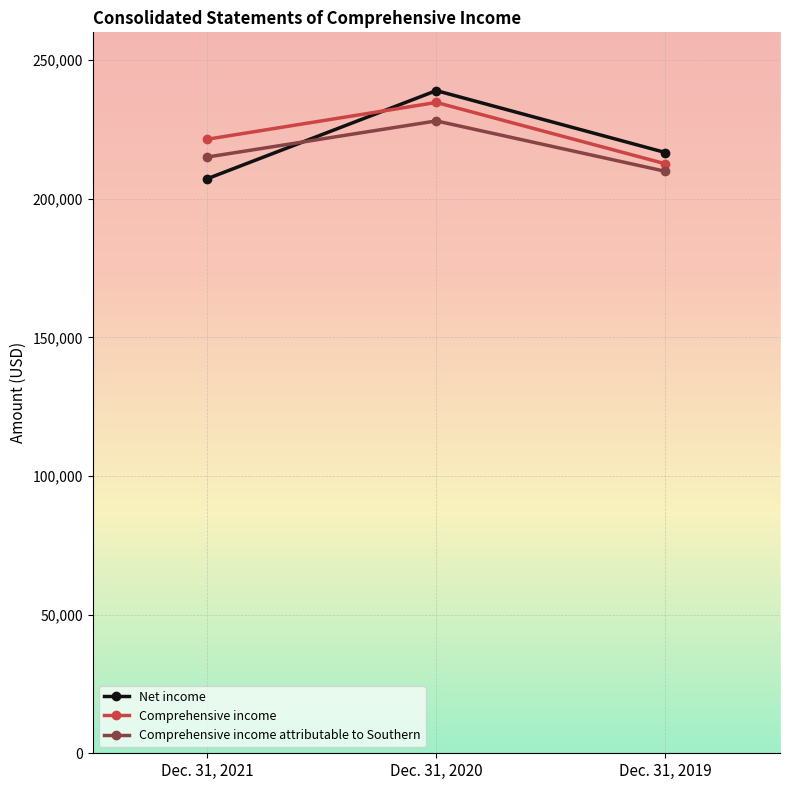

The Net income series shows 332386 at Dec. 31, 2021. True or false?

False